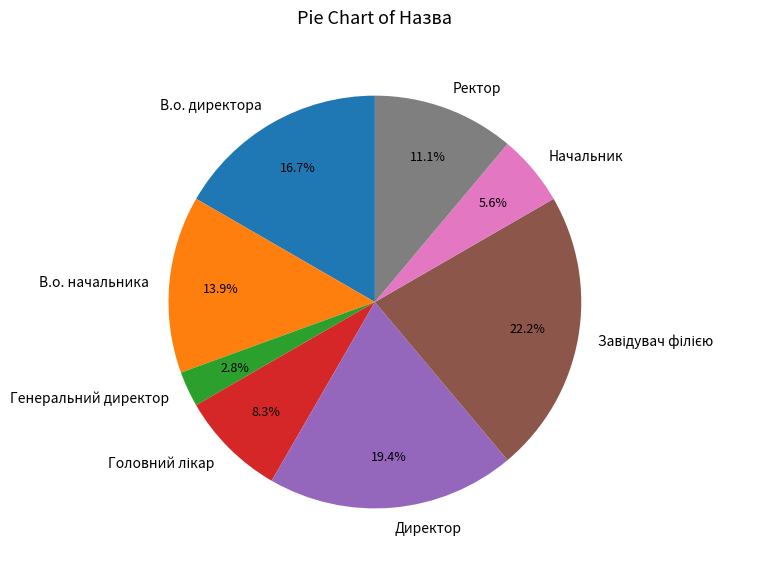

Does any single category account for the majority?

No